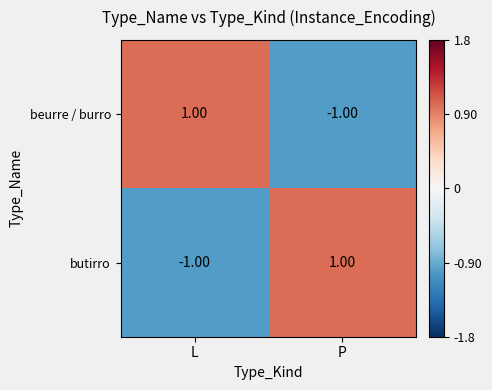

What is the greatest value displayed?

1